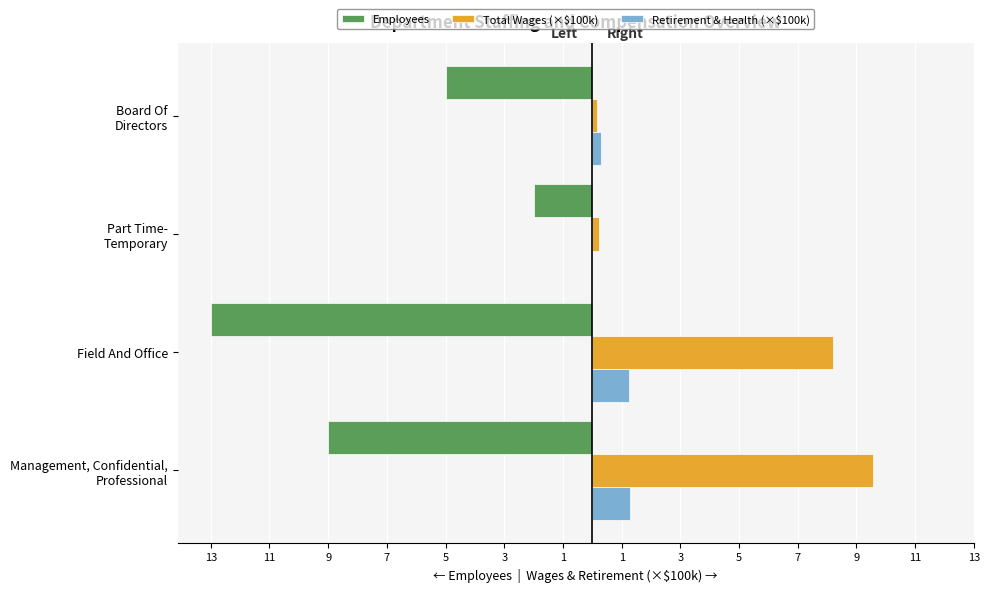

What is the difference between the maximum and minimum values in the Total Wages (×$100k) series?

9.4